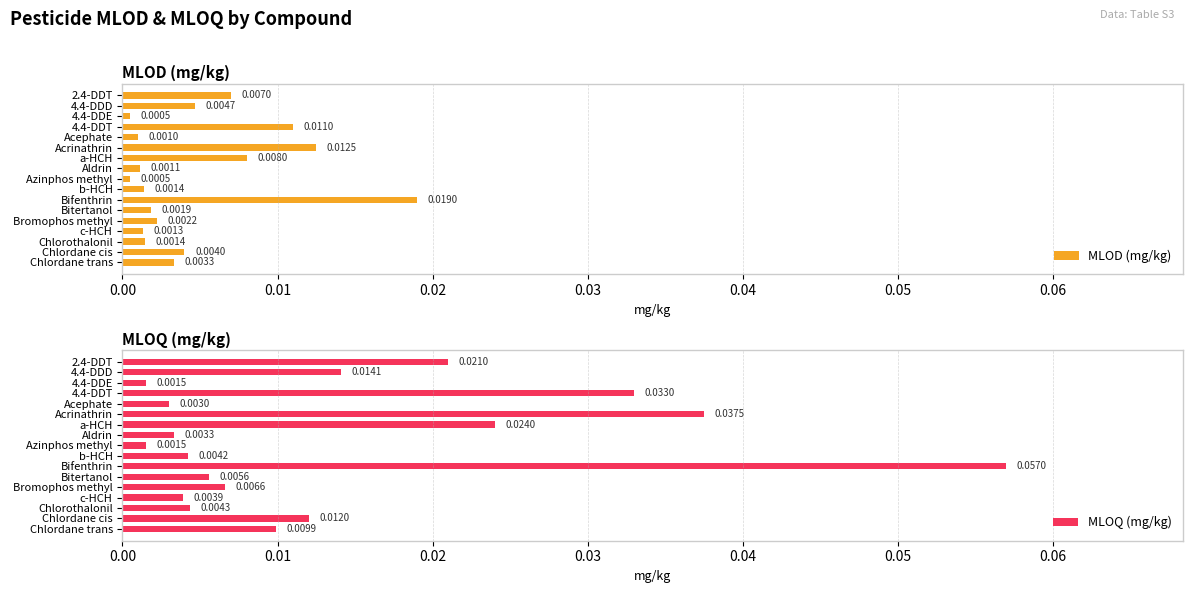

What position from the right is Chlorothalonil?

3